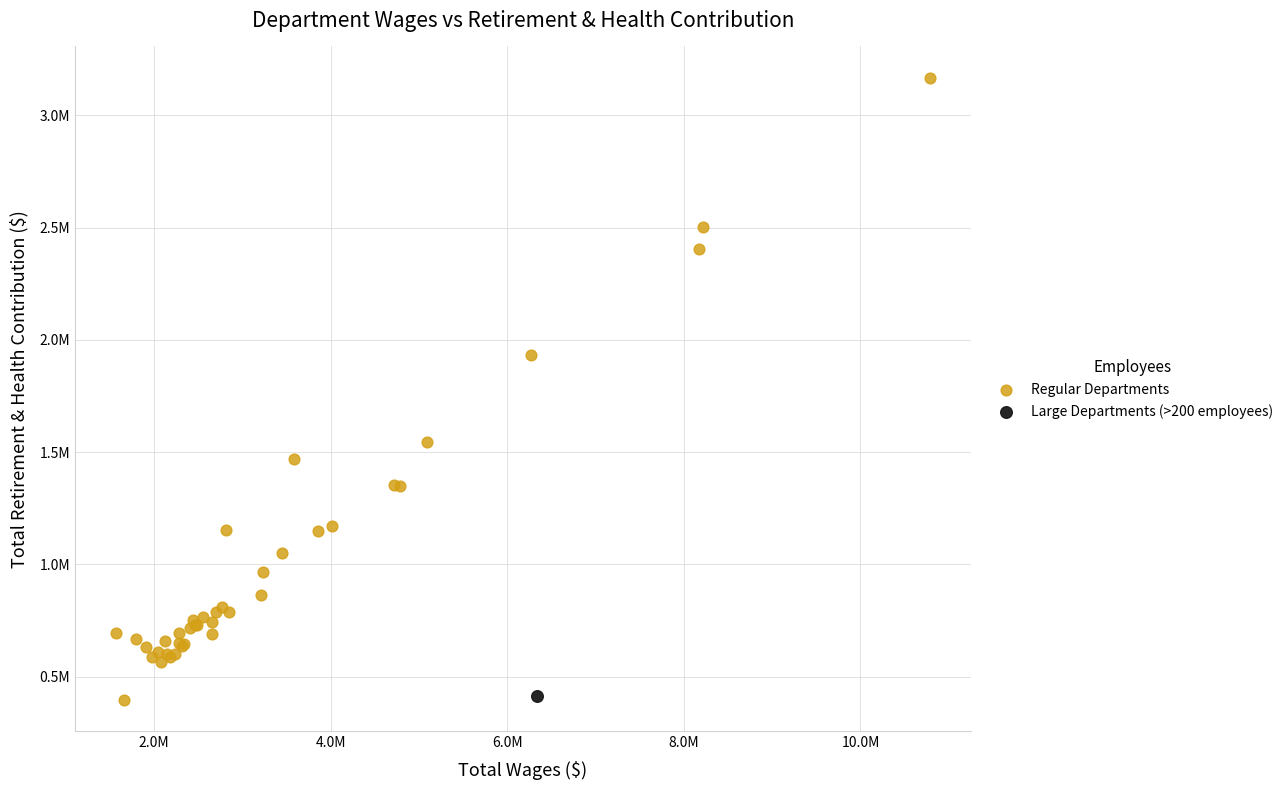

What are all the series names shown in the legend?

Regular Departments, Large Departments (>200 employees)